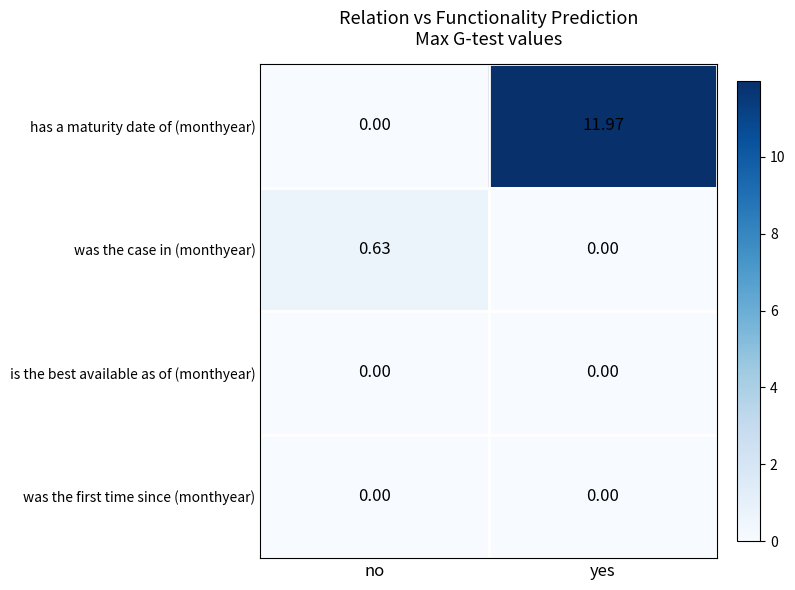

Which series has the largest range (max minus min)?

has a maturity date of (monthyear)